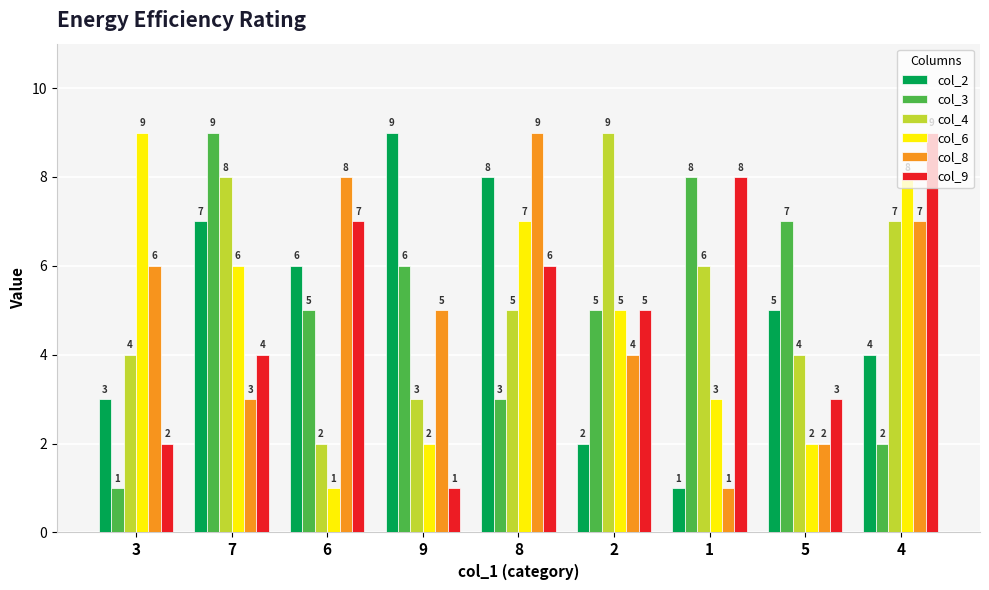

What is the label of the 3rd bar from the right?

1